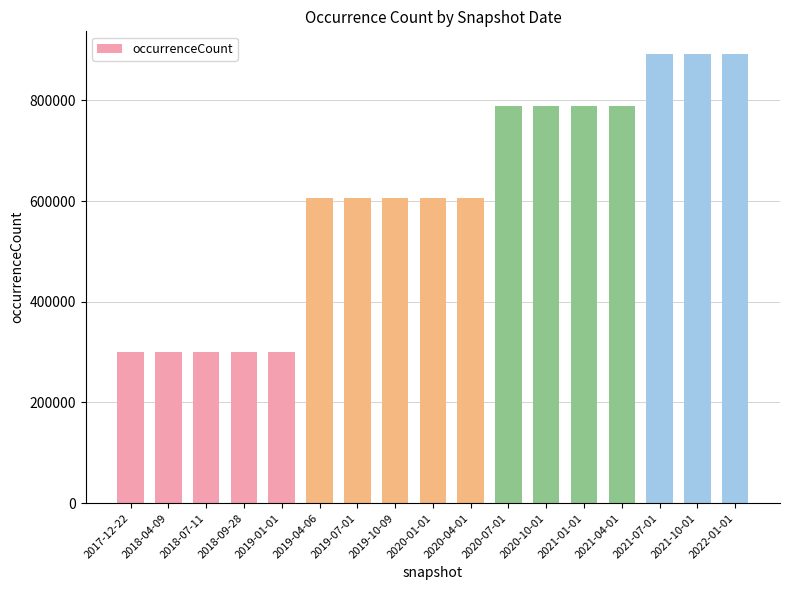

Count the values in the range 301099 to 789209.

14